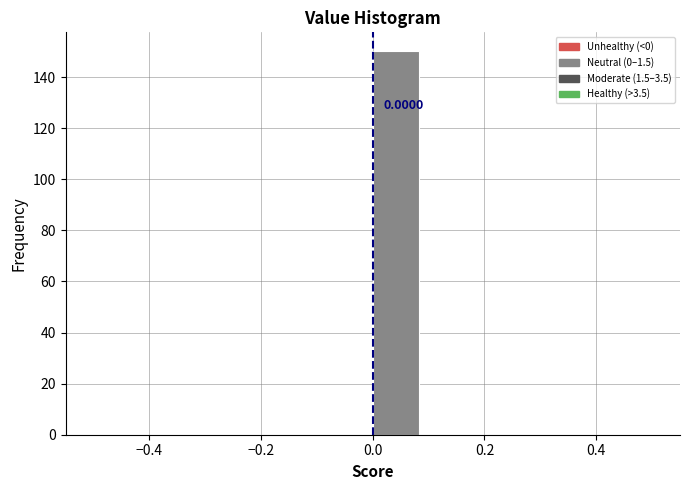

Which range on the x-axis has the tallest bar?

0.00 to 0.08